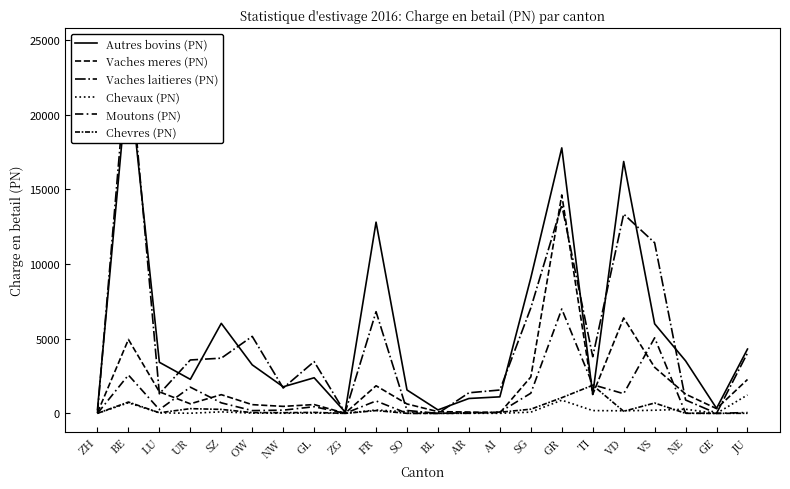

Rank the series by their maximum value, from lowest to highest.

Chevaux (PN), Chevres (PN), Moutons (PN), Vaches meres (PN), Autres bovins (PN), Vaches laitieres (PN)